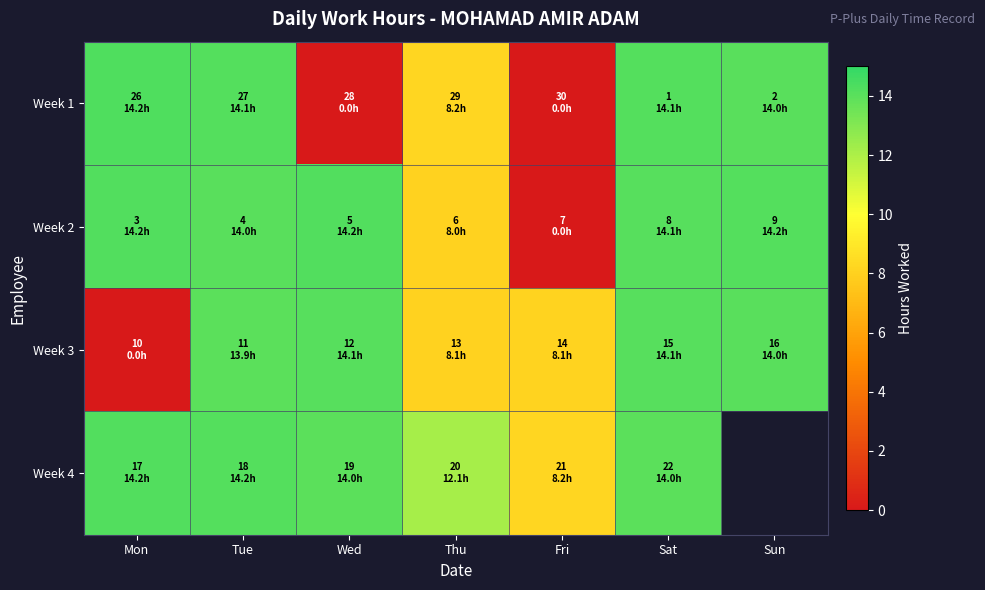

Which has a higher value, Sun or Wed?

Sun